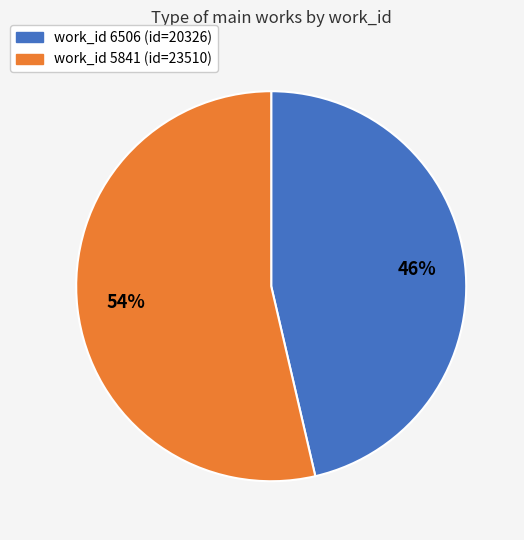

To the nearest percent, what is the average slice percentage?

50%